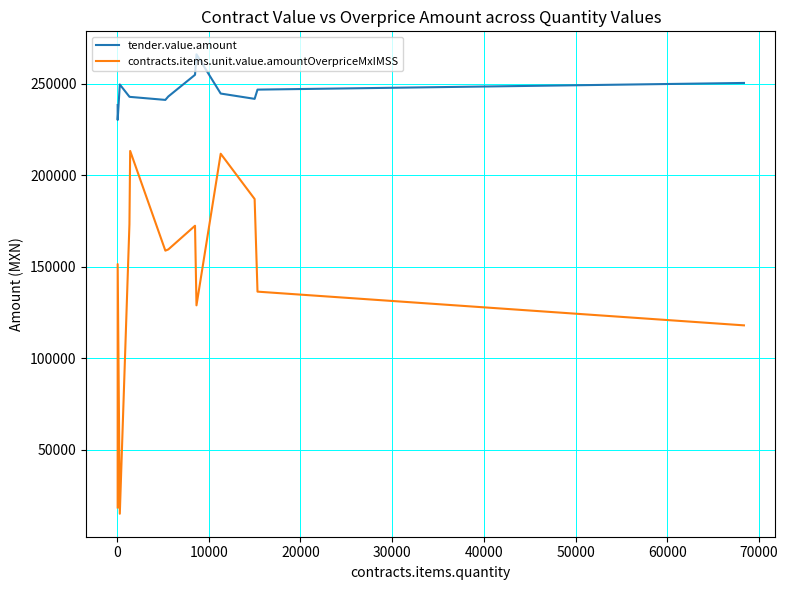

True or false: contracts.items.unit.value.amountOverpriceMxIMSS and tender.value.amount cross at least once.

False